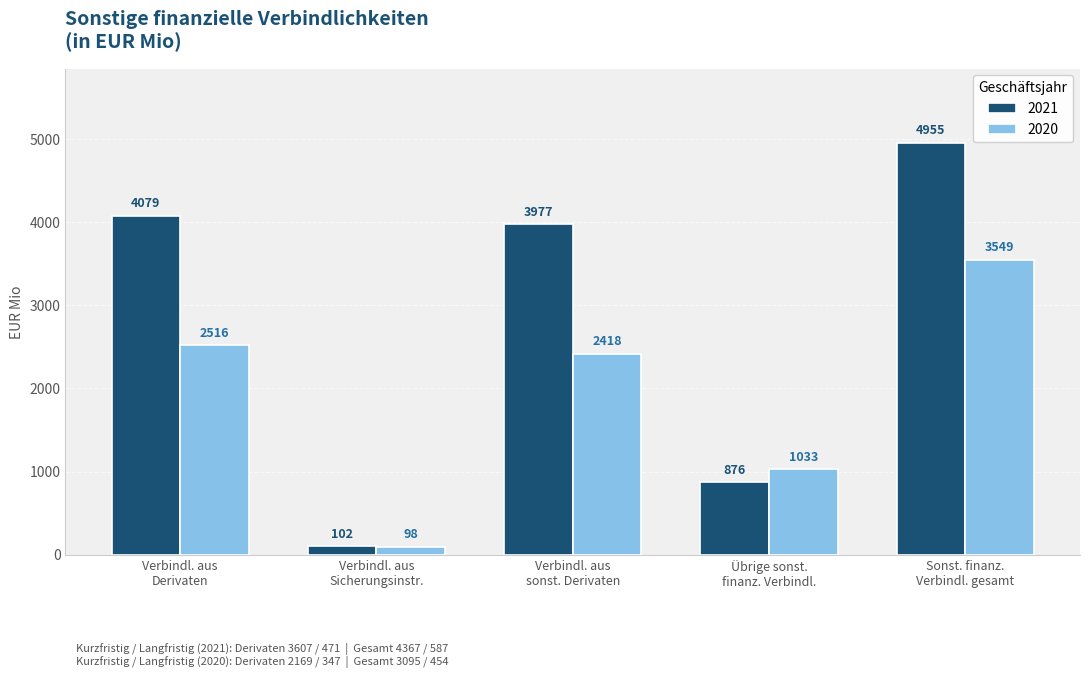

What are all the series names shown in the legend?

2021, 2020